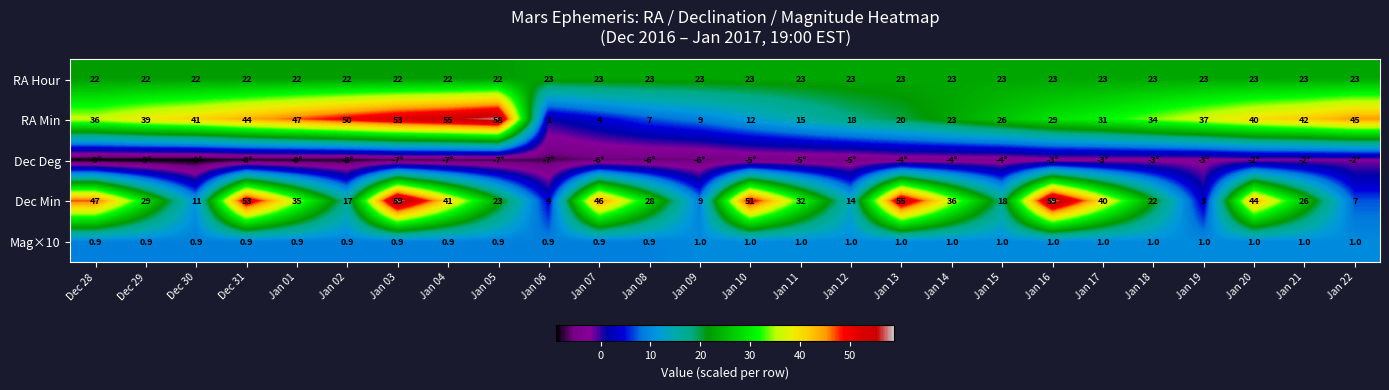

The Dec Min series shows 36 at Jan 13. True or false?

False